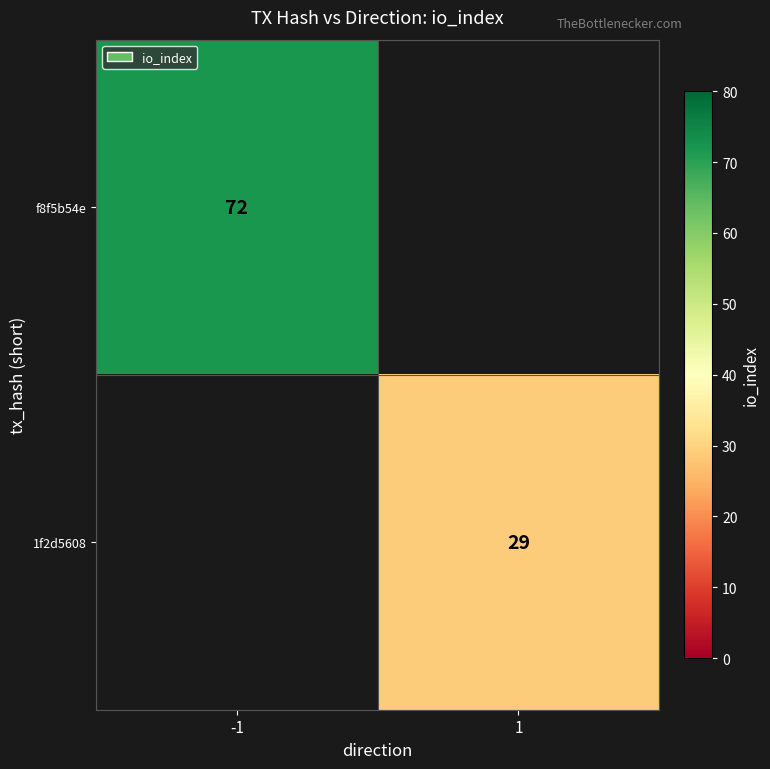

The f8f5b54e series shows 49 at -1. True or false?

False